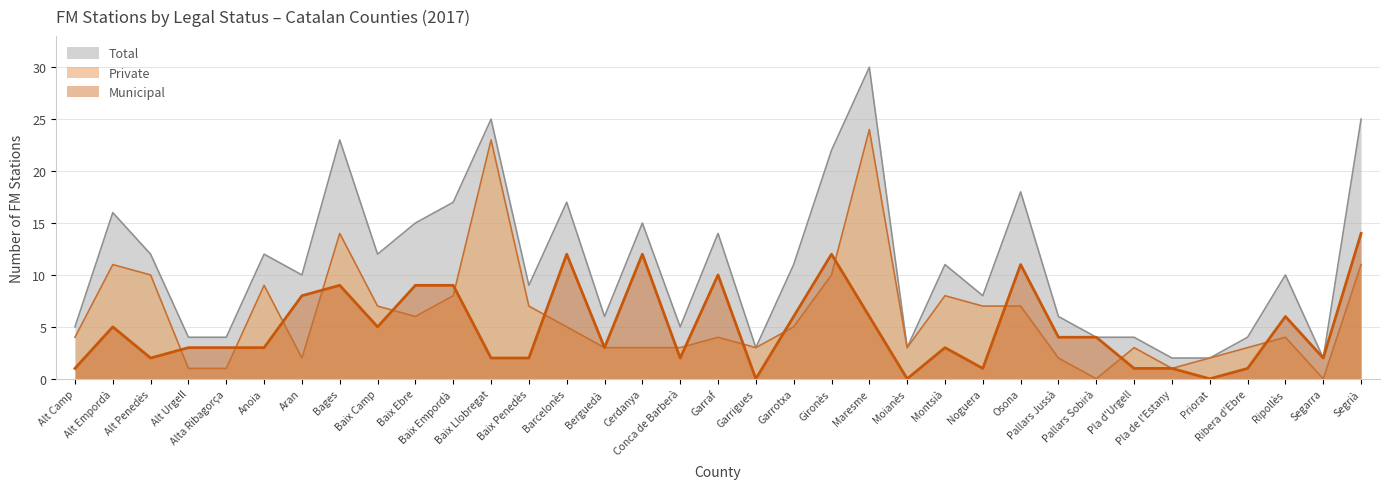

Where is the first local minimum for Total?

Aran